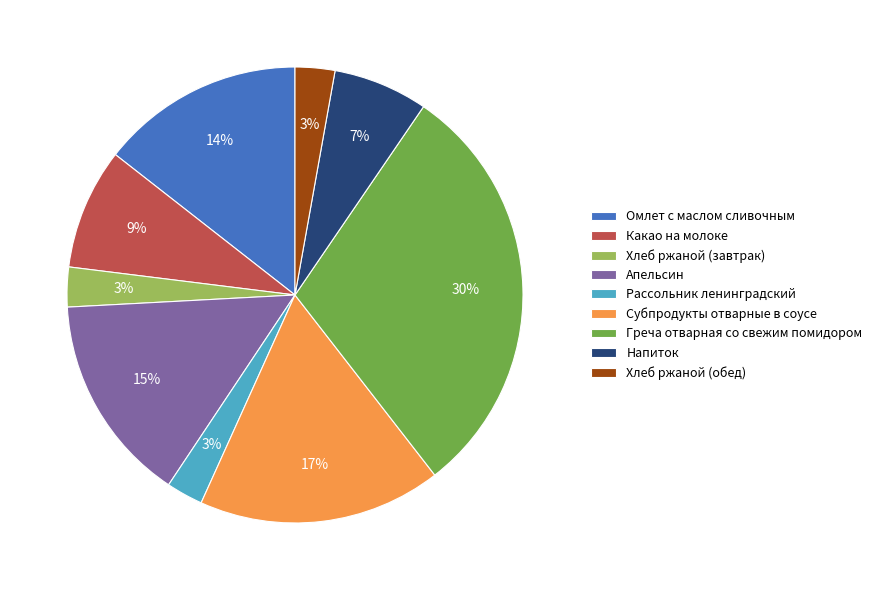

To the nearest percent, what is the difference between the Рассольник ленинградский and Напиток slice percentages?

4%